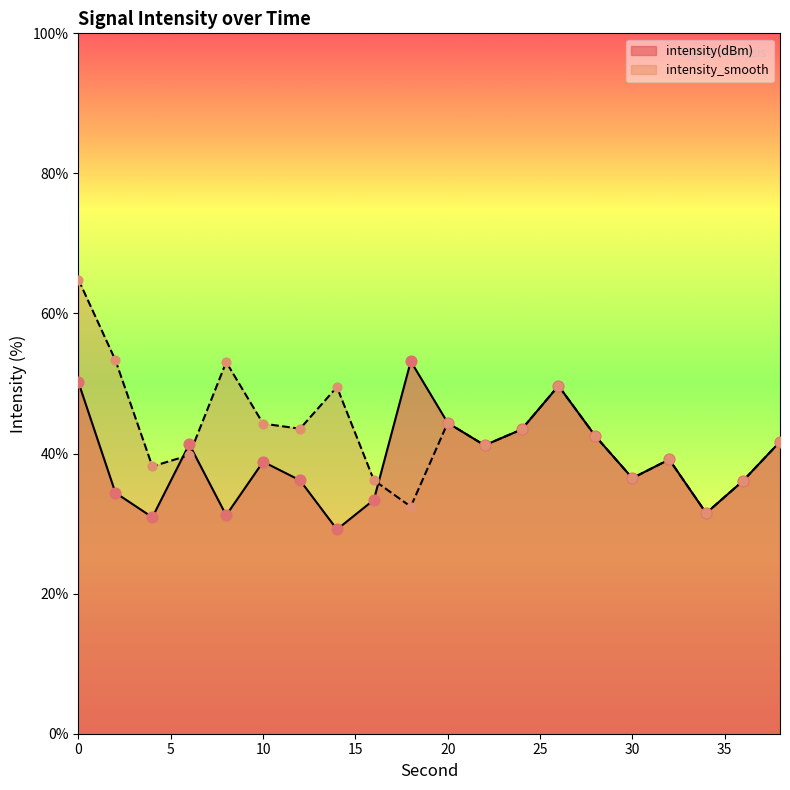

Which series has the largest Y range (max minus min)?

intensity_smooth